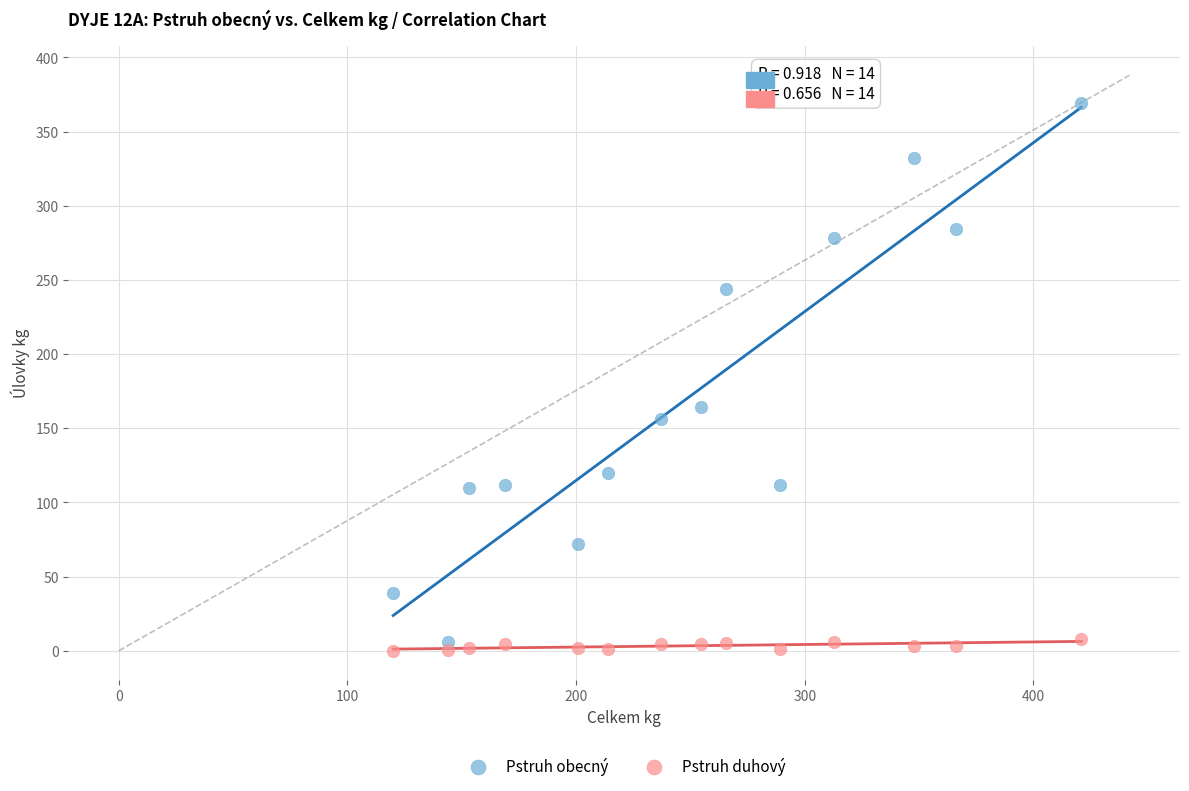

Which series contains the lowest Y value?

Pstruh duhový